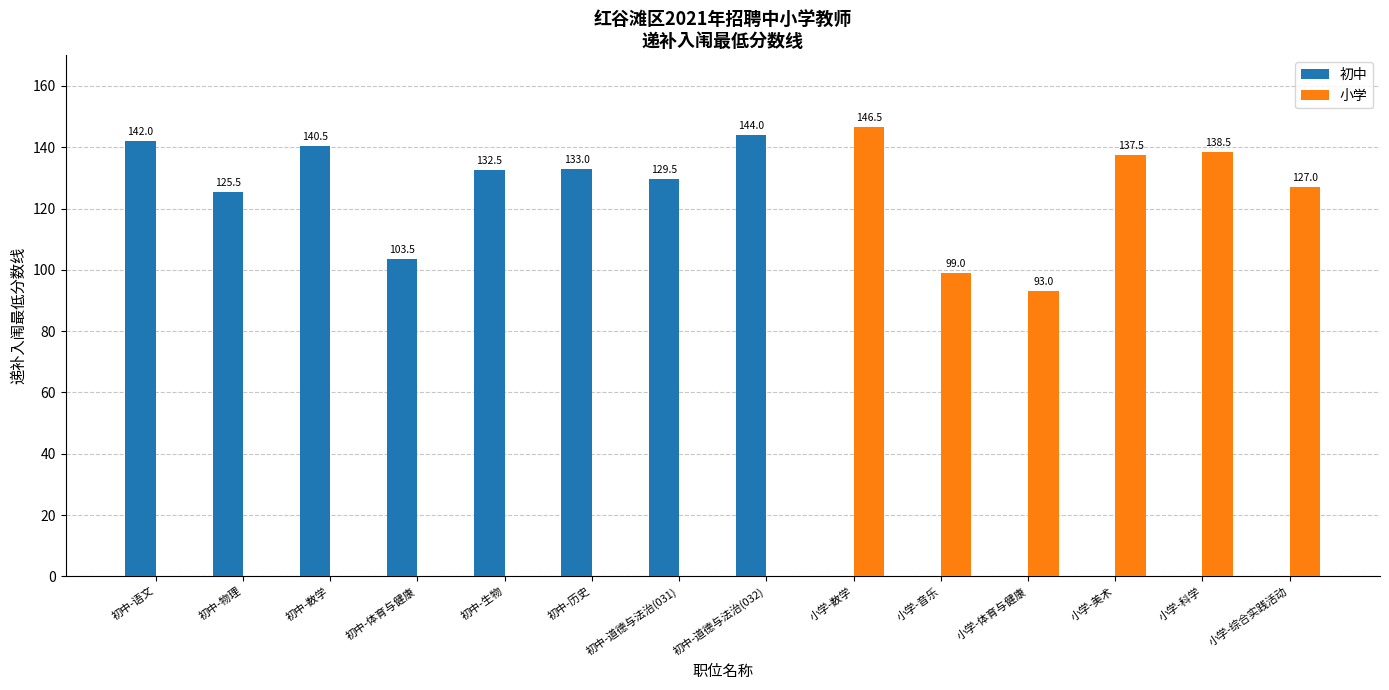

The value of 初中 at 初中-道德与法治(032) is 30.6. True or false?

False